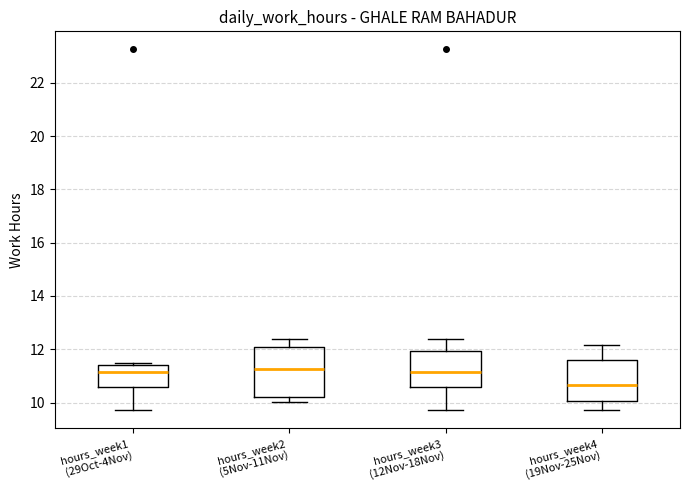

Comparing the boxes themselves (not the whiskers), which one is the tallest?

hours_week2 (5Nov-11Nov)